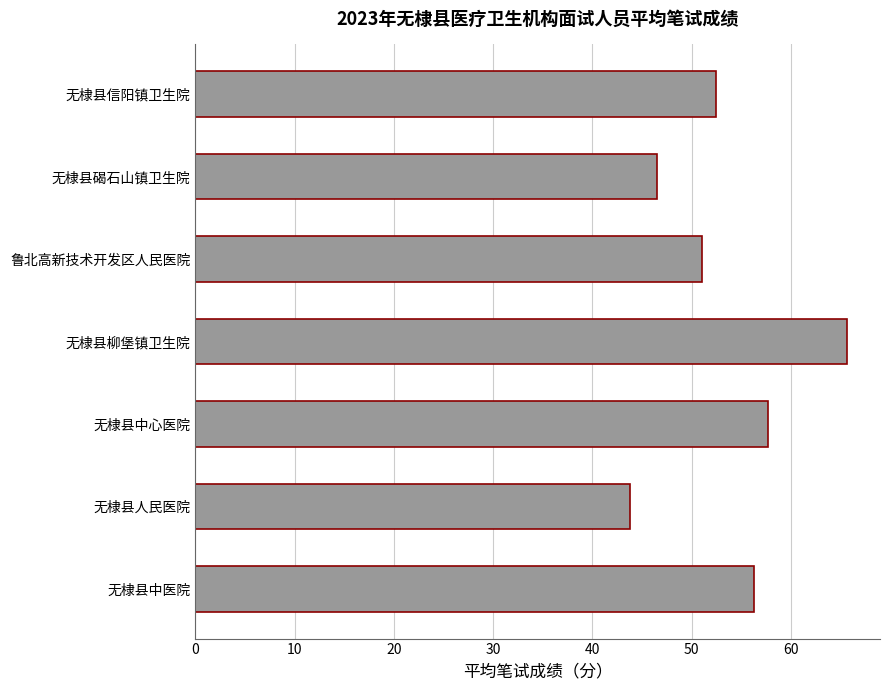

Which has a higher value, 无棣县柳堡镇卫生院 or 无棣县人民医院?

无棣县柳堡镇卫生院